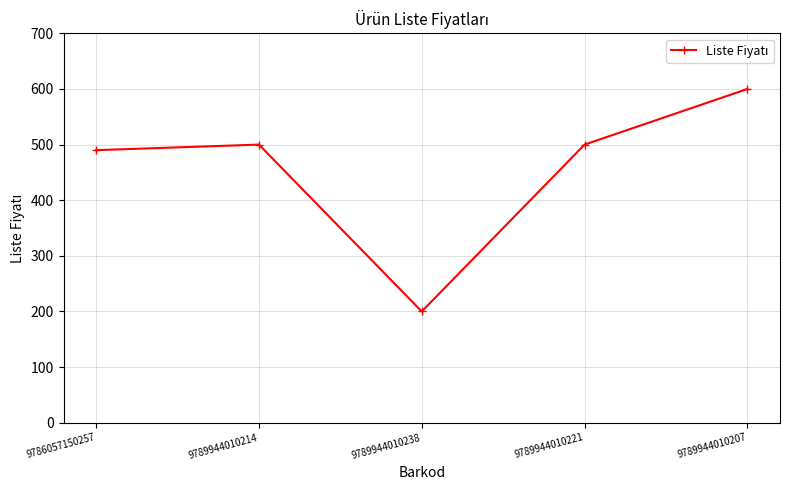

What is the label of the 4th point from the left?

9789944010221